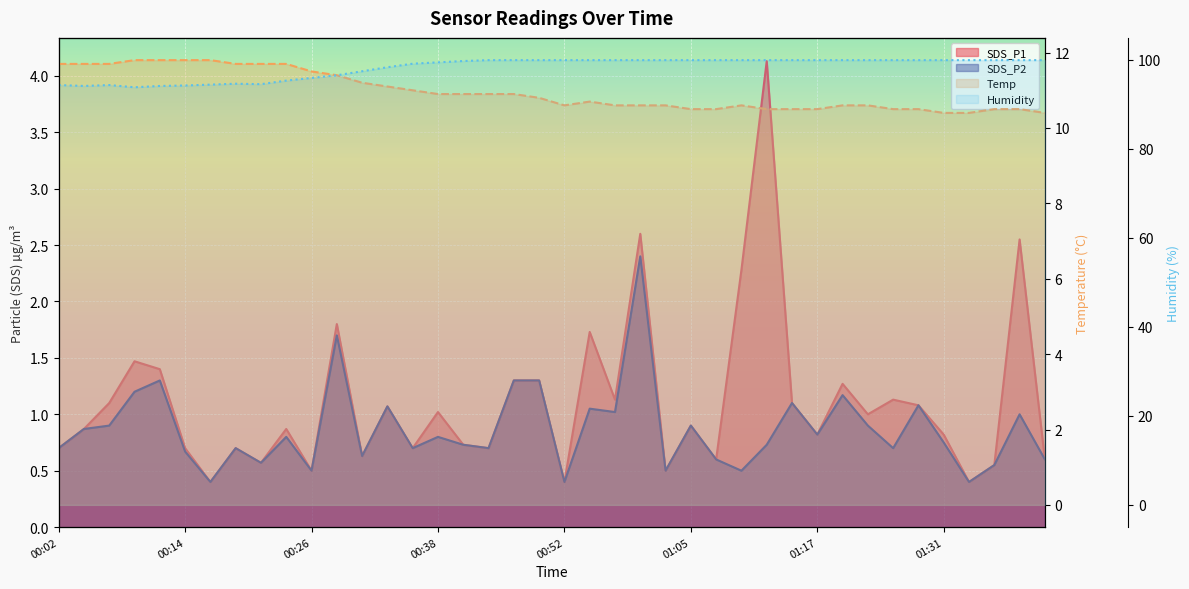

True or false: SDS_P1 has a value of 6.3 at 01:12.

False